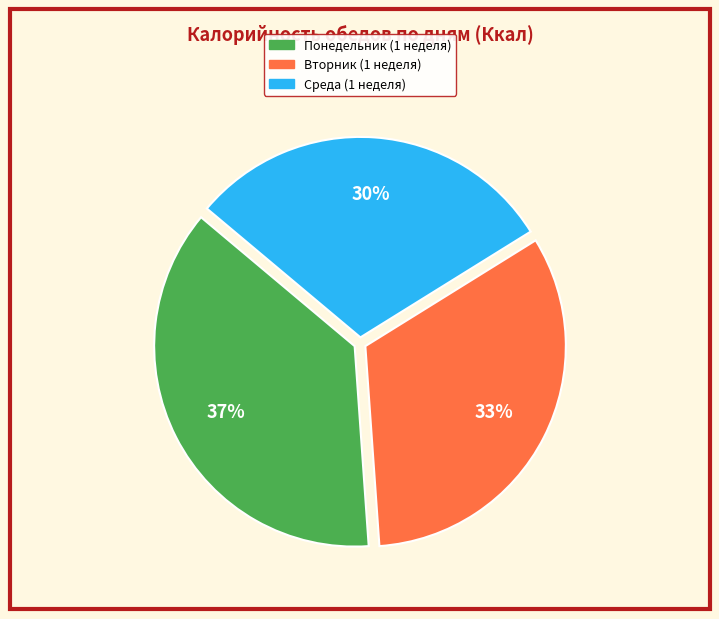

What is the smallest slice in the pie chart?

Среда (1 неделя)